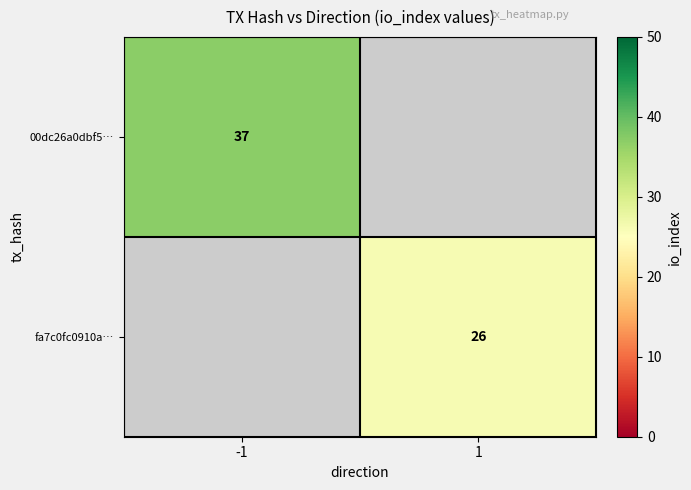

True or false: fa7c0fc0910a… has a value of 42 at 1.

False